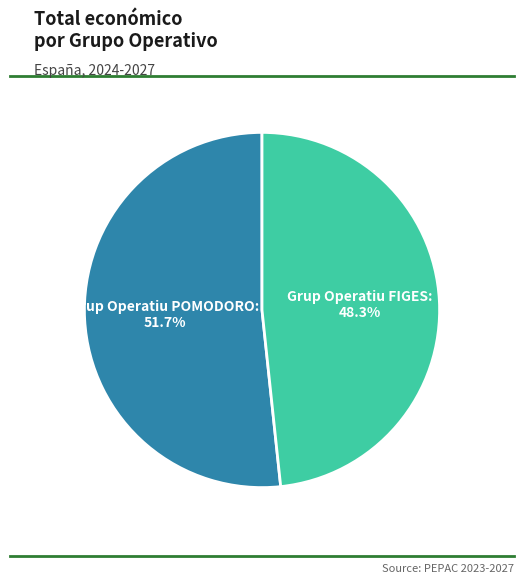

What is the ratio of the value at Grup Operatiu FIGES to the value at Grup Operatiu POMODORO?

0.9